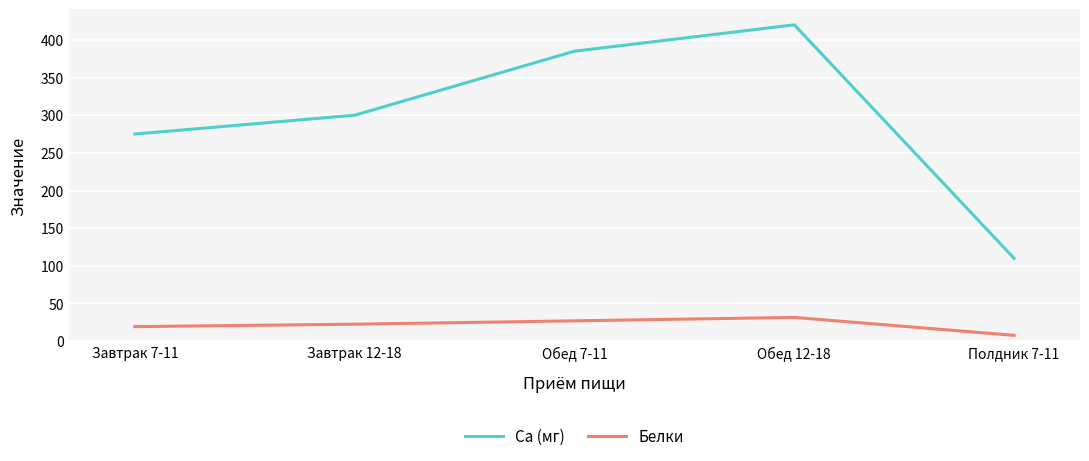

At which label does Белки reach its minimum?

Полдник 7-11